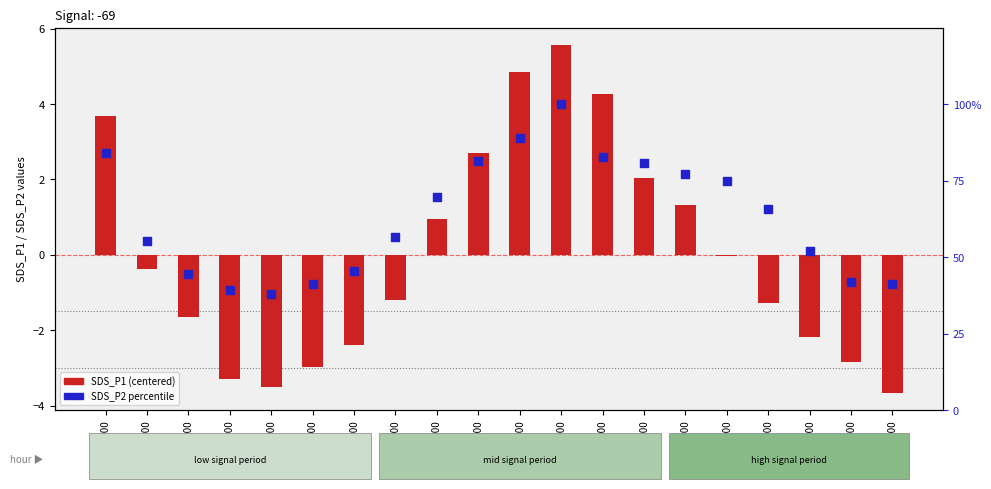

Is the value of SDS_P1 (centered) at 01:00 greater than the value of SDS_P2 percentile at 03:00?

No